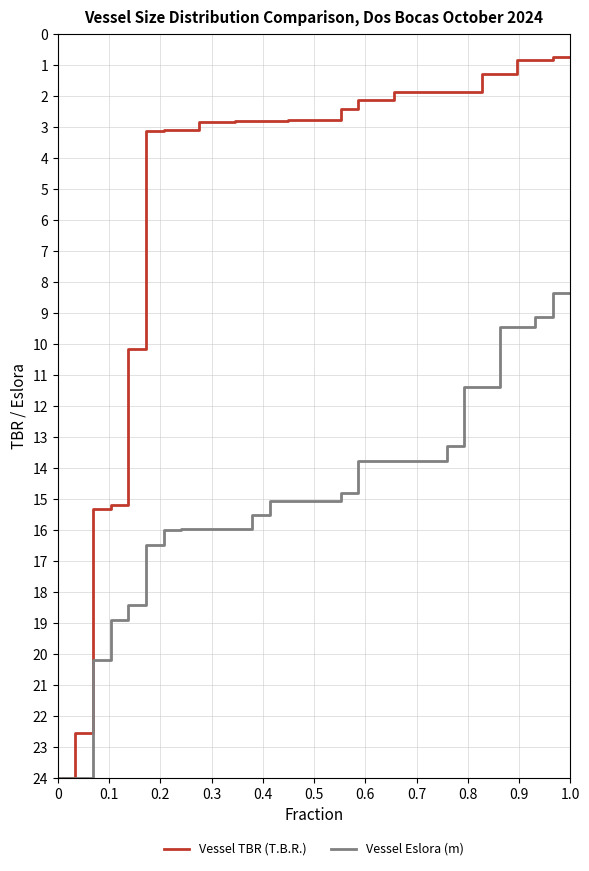

The Vessel Eslora (m) series shows 6.7 at 1.0. True or false?

False